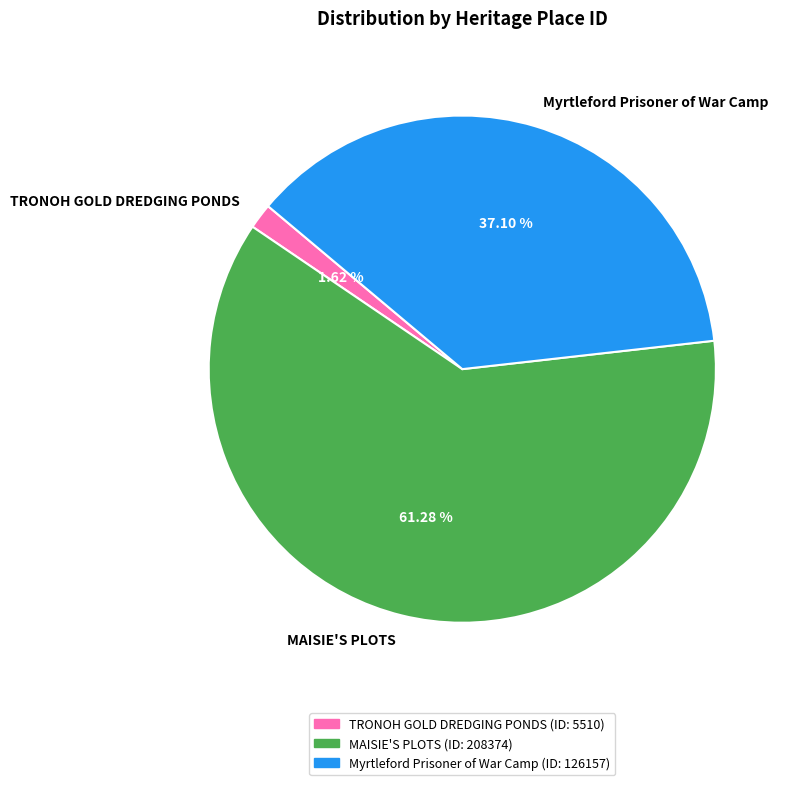

What is the largest slice in the pie chart?

MAISIE'S PLOTS